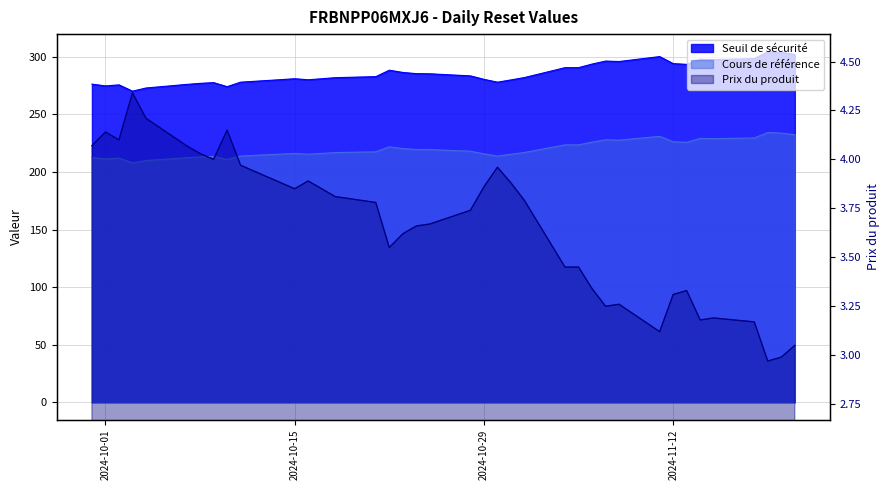

At which category is the sum across all series the highest?

2024-11-19